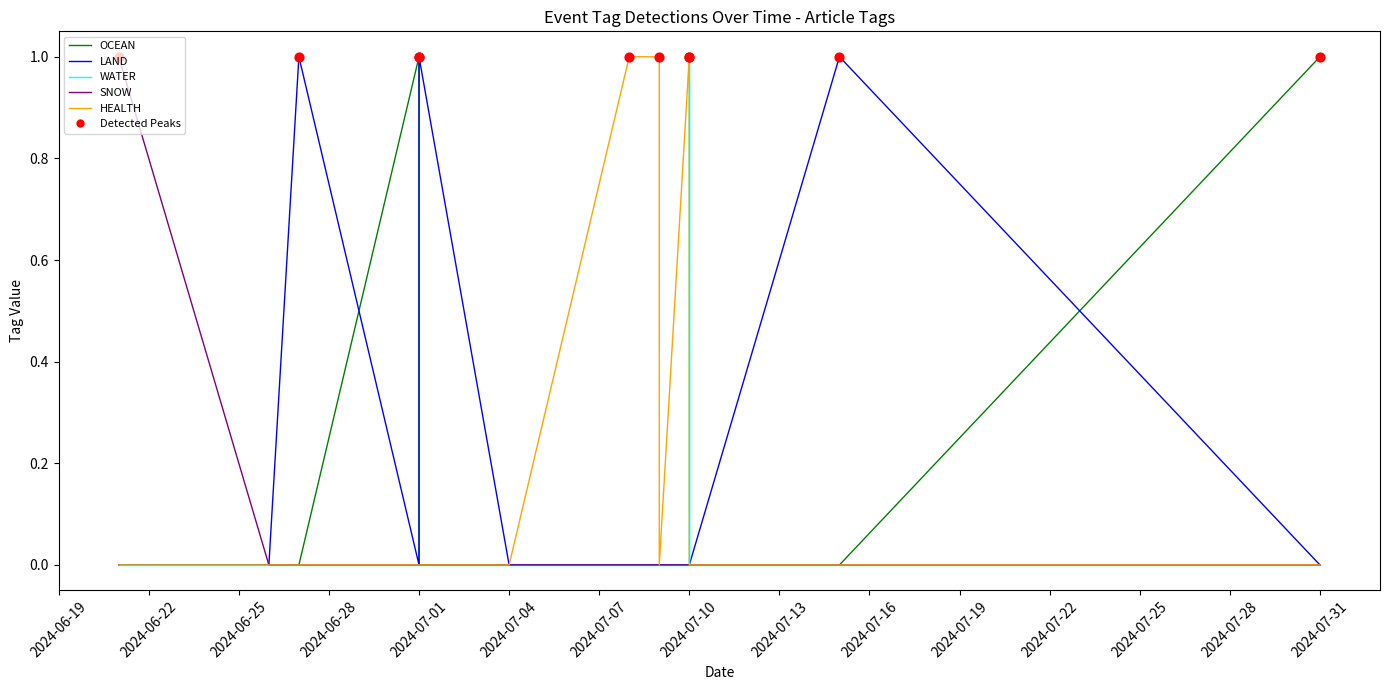

Which series has the largest total across all categories?

LAND